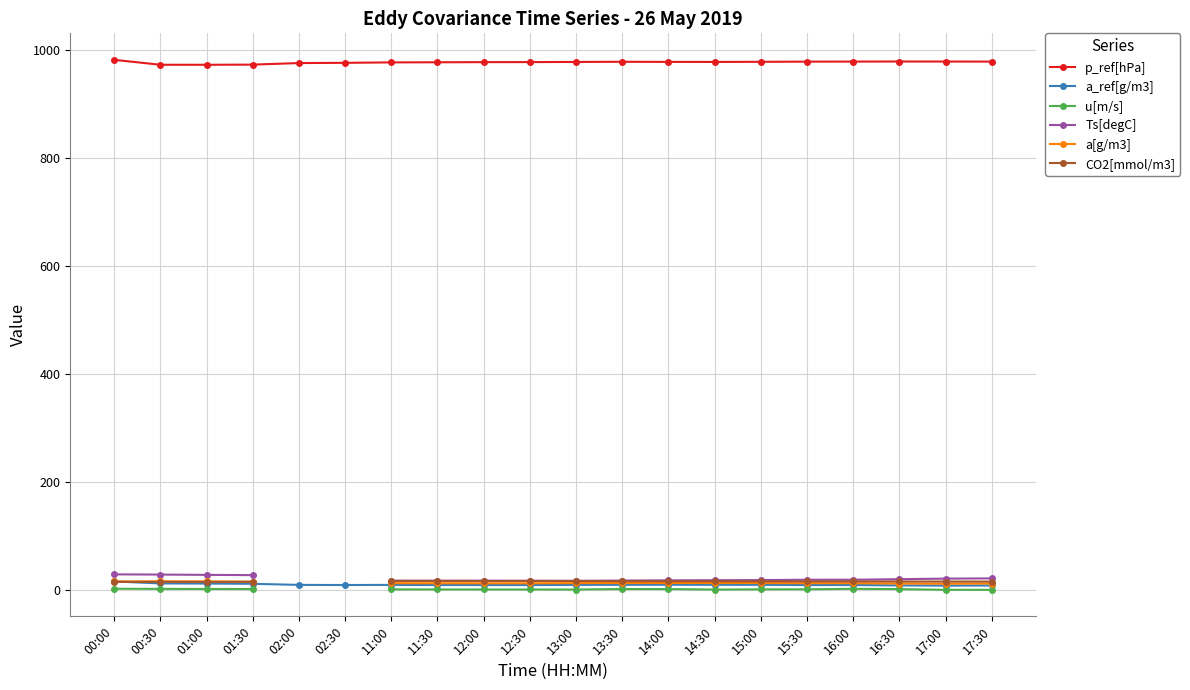

In u[m/s], how many points are lower than both neighbors (excluding endpoints)?

2